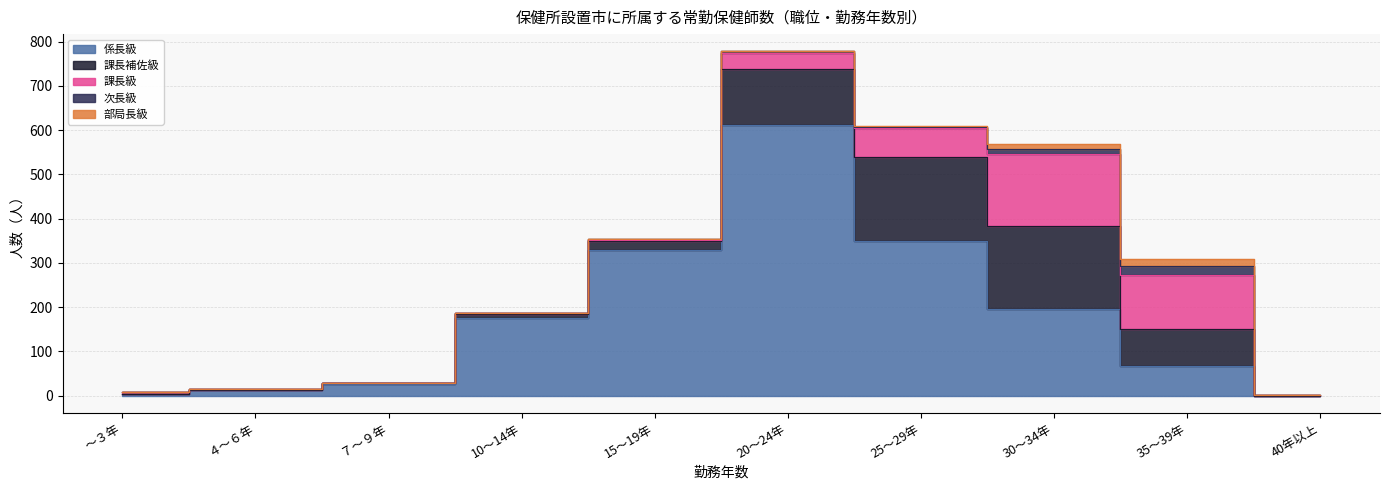

What is the label of the 4th point from the left?

10～14年